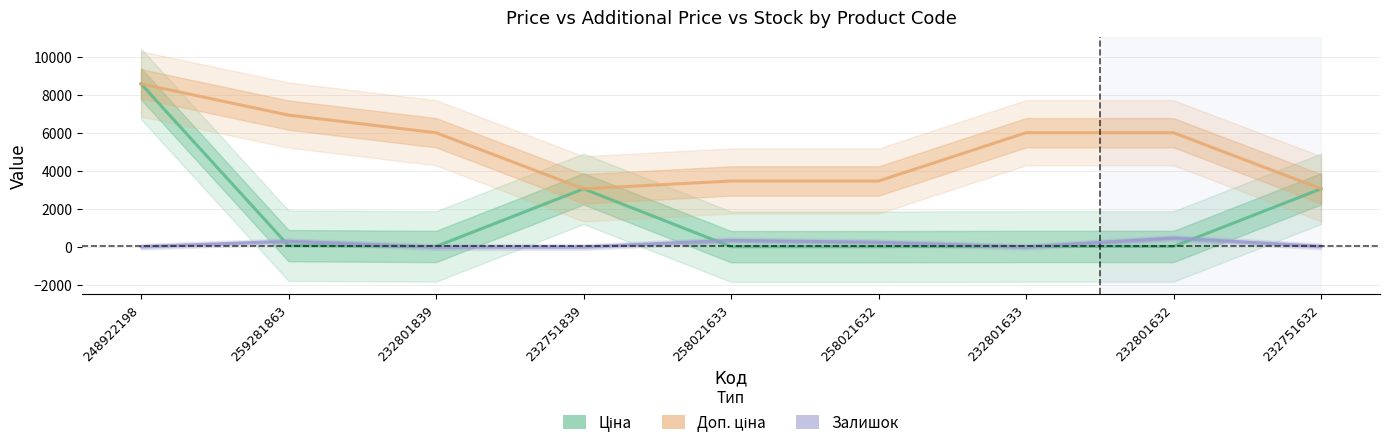

What is the label of the 2nd point from the left?

259281863